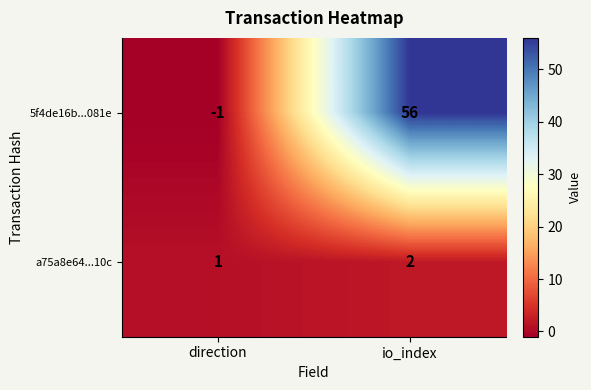

What is the difference between the maximum and minimum values in the 5f4de16b...081e series?

57